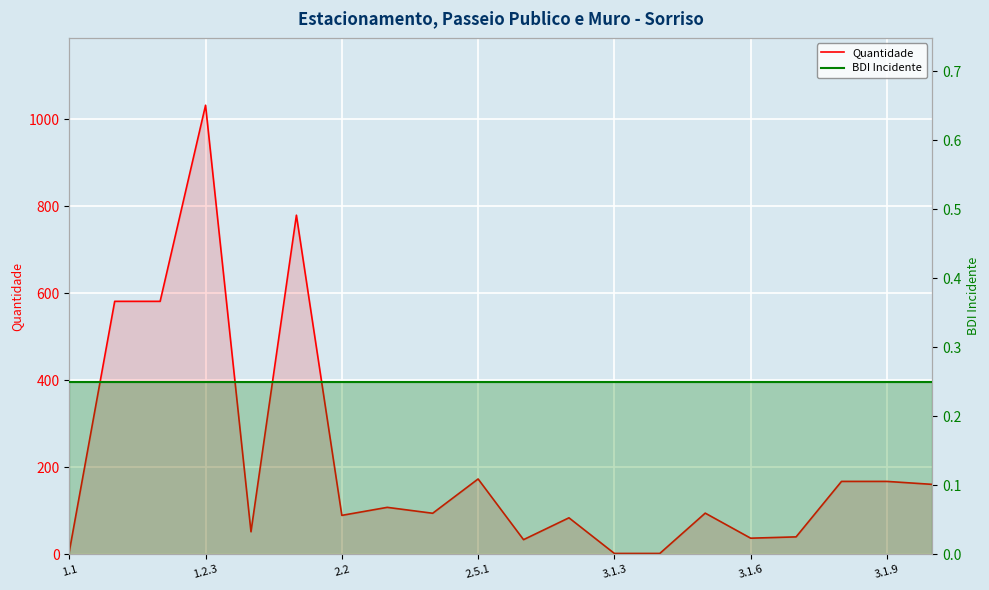

Reading left to right, transcribe all the data shown in this chart.

Quantidade: 6.0	581.5	581.5	1032.4	51.6	779.5	89.3	107.8	94.2	173.0	33.5	83.7	1.8	1.8	94.5	36.9	39.9	167.4	167.4	160.6
BDI Incidente: 0.2	0.2	0.2	0.2	0.2	0.2	0.2	0.2	0.2	0.2	0.2	0.2	0.2	0.2	0.2	0.2	0.2	0.2	0.2	0.2